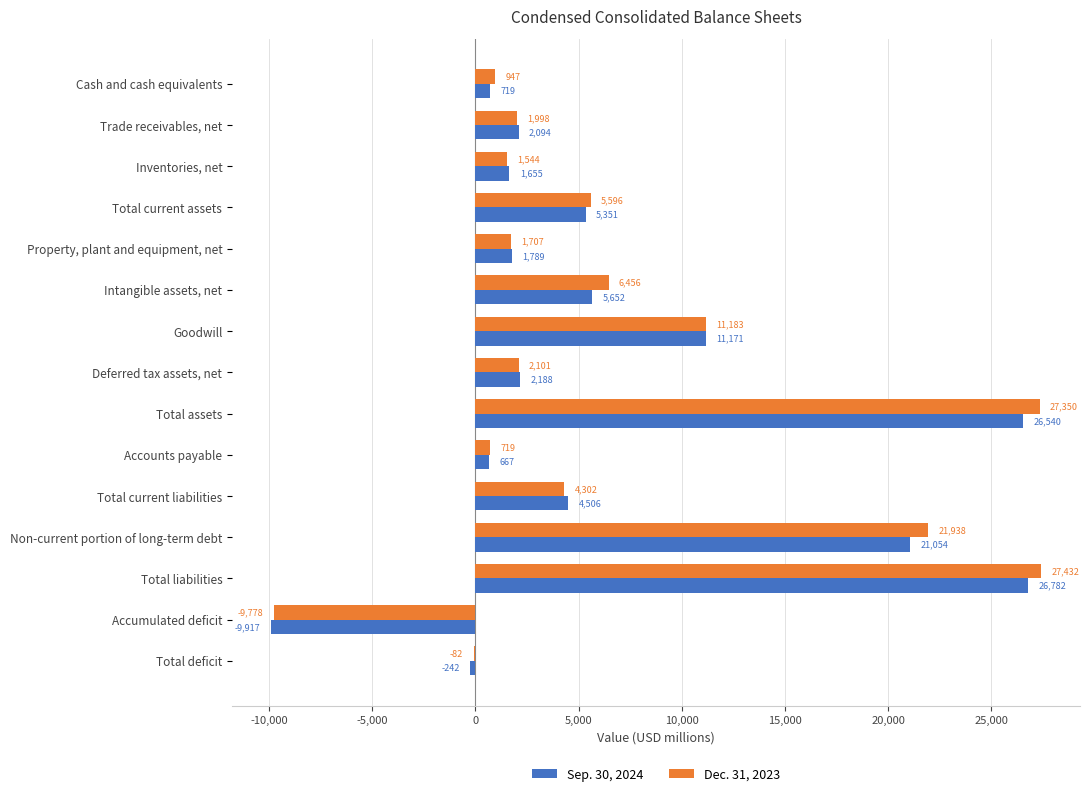

Is the value of Sep. 30, 2024 at Accumulated deficit greater than the value of Dec. 31, 2023 at Deferred tax assets, net?

No